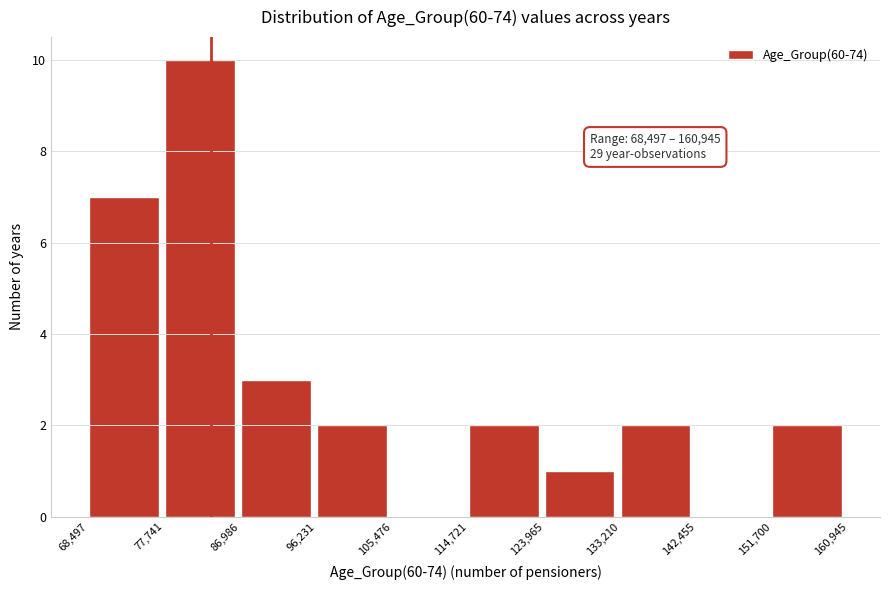

Which range on the x-axis has the tallest bar?

77,741 to 86,986